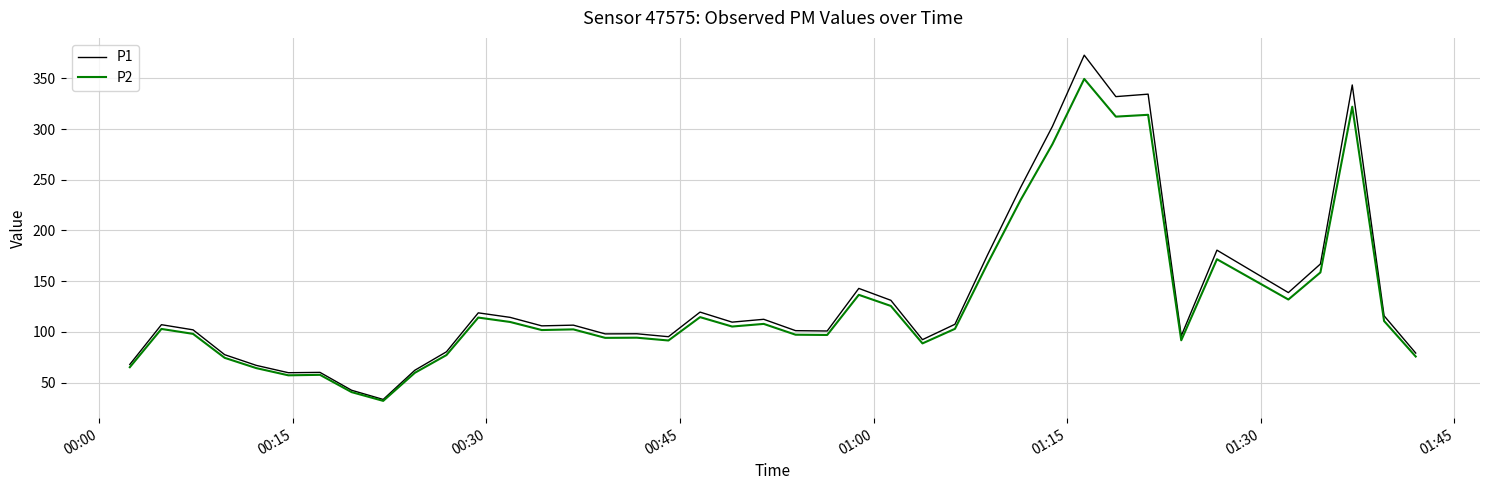

What is the maximum value for P2?

349.4